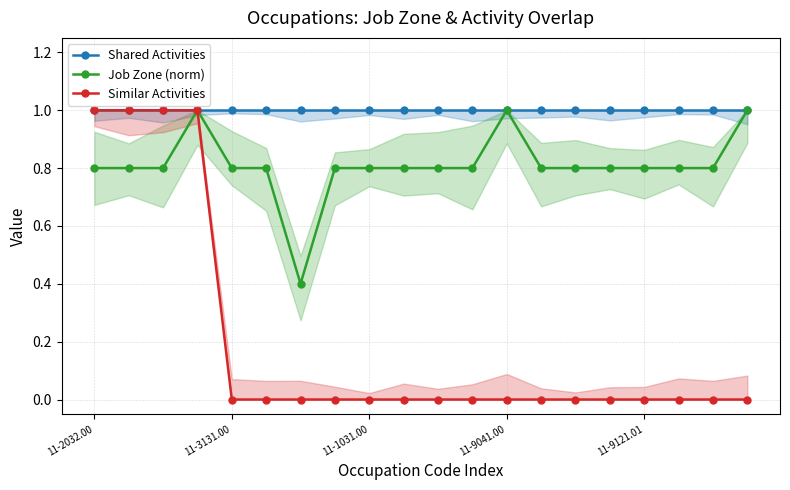

Is it true that Job Zone (norm) equals 1.3 at 11-9041.00?

False